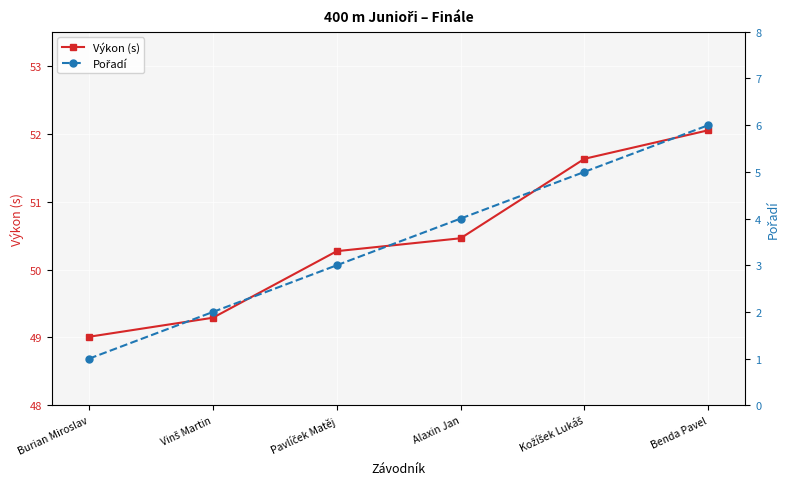

Which series has the largest total across all categories?

Výkon (s)